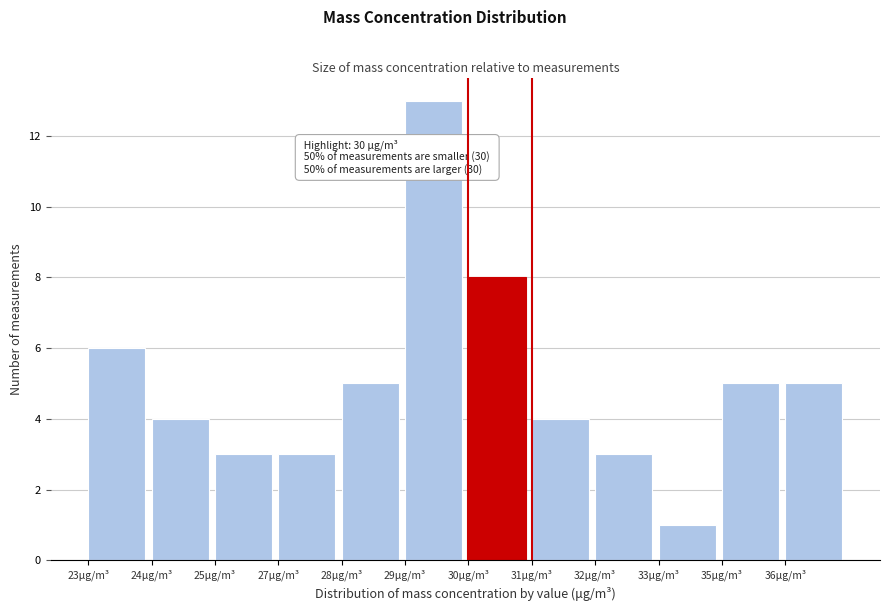

Reading right to left, what are all the values shown in this chart?

36μg/m³=5	35μg/m³=5	33μg/m³=1	32μg/m³=3	31μg/m³=4	30μg/m³=8	29μg/m³=13	28μg/m³=5	27μg/m³=3	25μg/m³=3	24μg/m³=4	23μg/m³=6